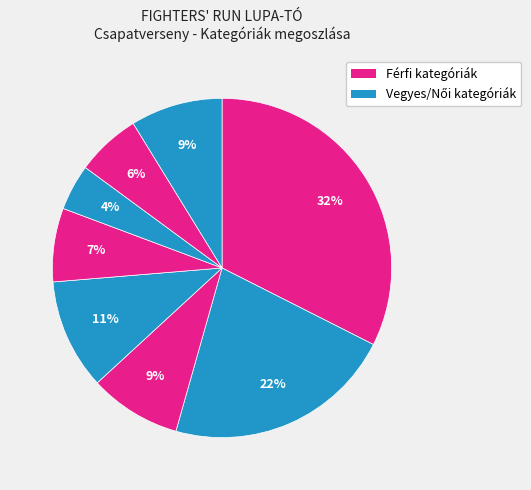

Count the number of slices in the pie.

8